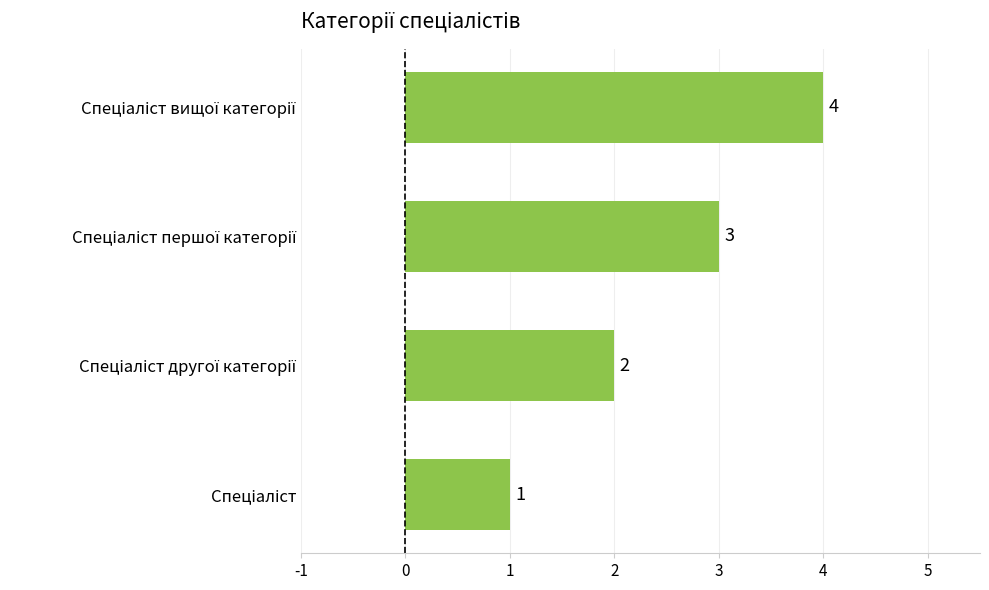

What is the maximum value shown in the chart?

4